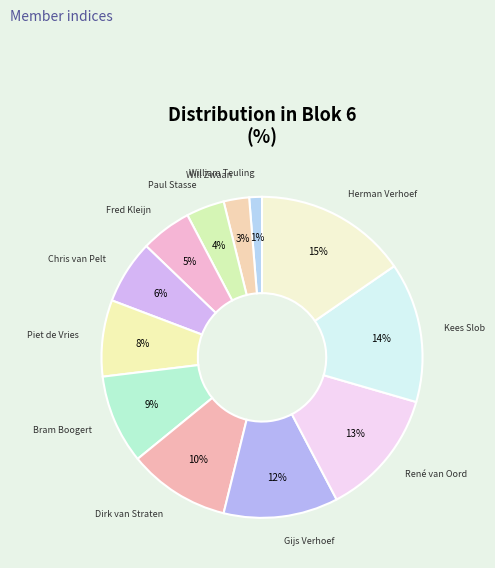

Rank the categories by value from highest to lowest.

Herman Verhoef, Kees Slob, René van Oord, Gijs Verhoef, Dirk van Straten, Bram Boogert, Piet de Vries, Chris van Pelt, Fred Kleijn, Paul Stasse, Will Zwaan, William Teuling